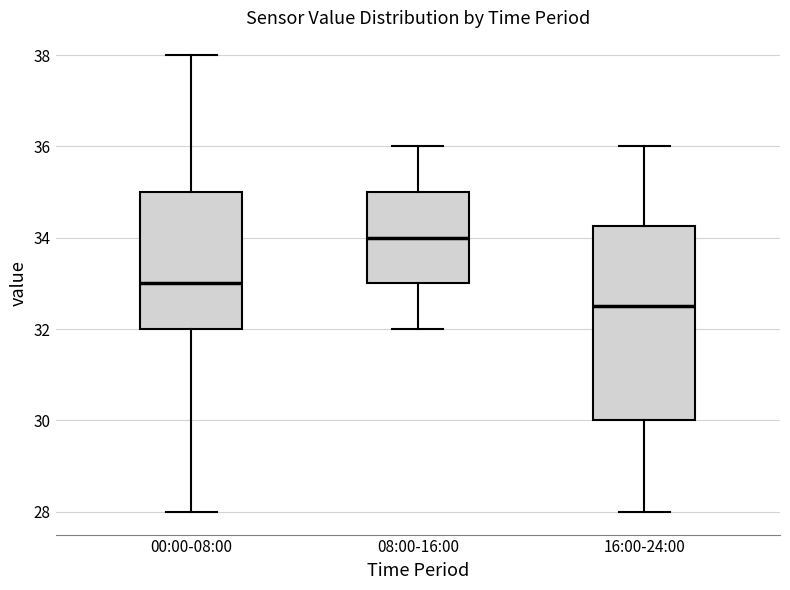

Reading left to right, transcribe this box plot: for each box, give where its median line is, the range the box spans, and where its two whiskers end, as read against the y-axis. The values are not printed on the chart, so give them approximately, as read against the axis.

00:00-08:00: median 33.0, box 32.0 to 35.0, whiskers 28.0 to 38.0
08:00-16:00: median 34.0, box 33.0 to 35.0, whiskers 32.0 to 36.0
16:00-24:00: median 32.6, box 30.0 to 34.2, whiskers 28.0 to 36.0